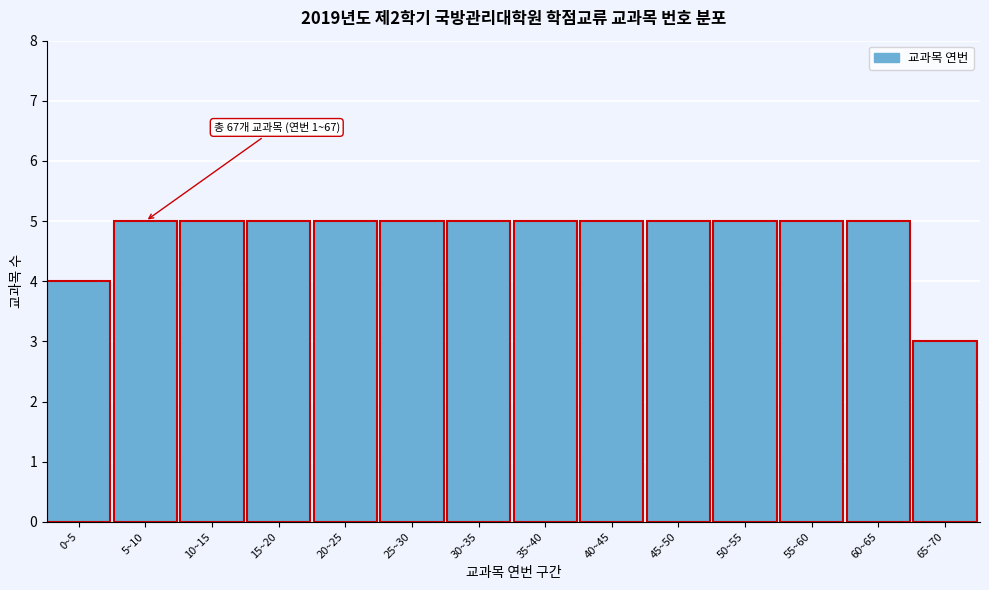

Reading left to right, list all the values displayed in this chart.

4	5	5	5	5	5	5	5	5	5	5	5	5	3